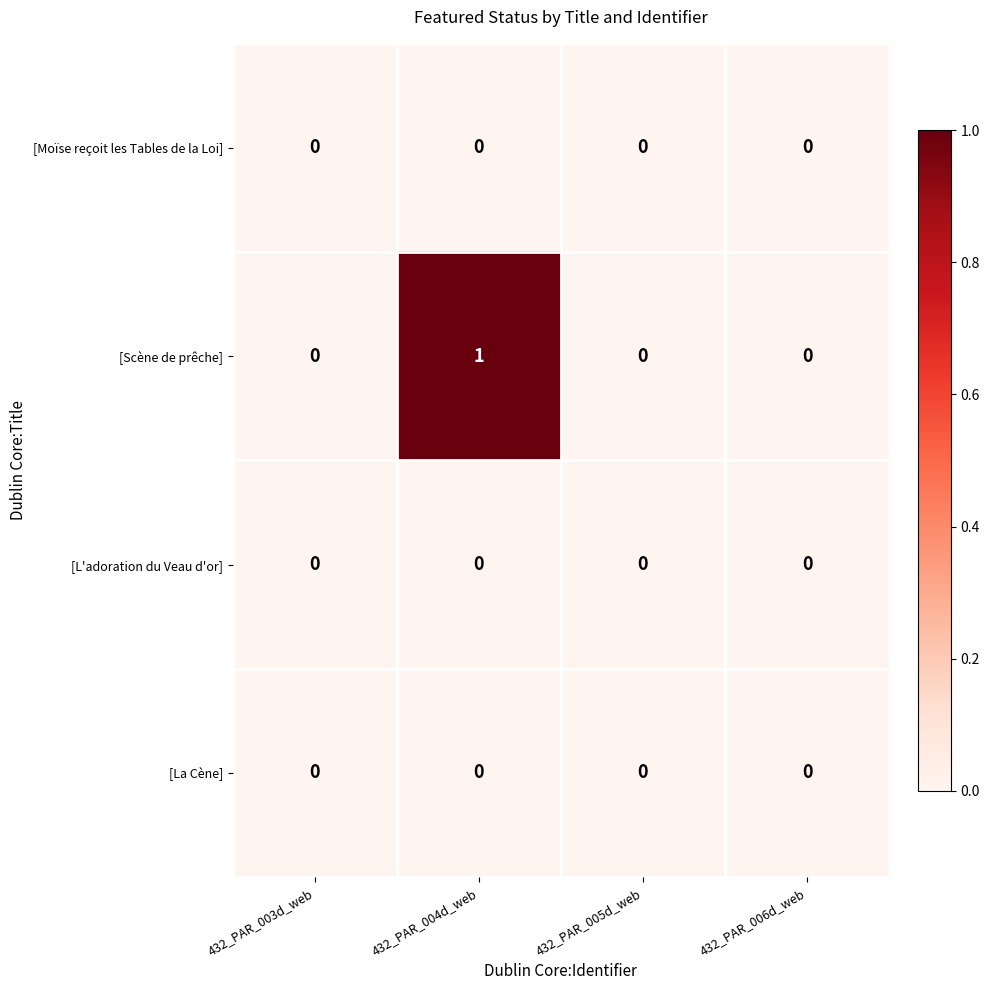

The value of [Scène de prêche] at 432_PAR_004d_web is 1. True or false?

True